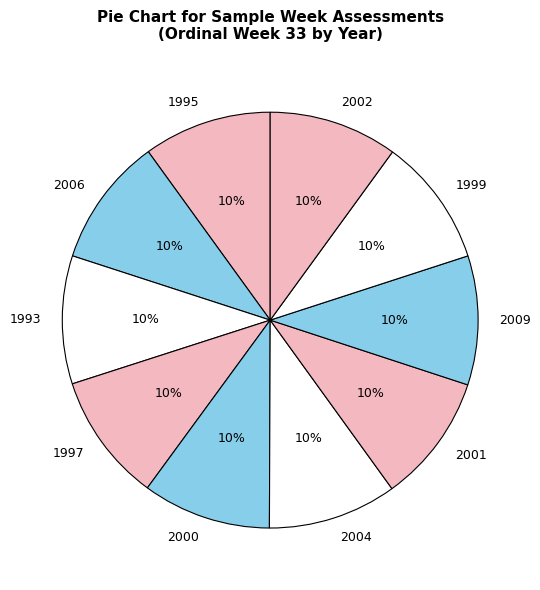

To the nearest percent, what is the combined percentage of 1997 and 1993?

20%